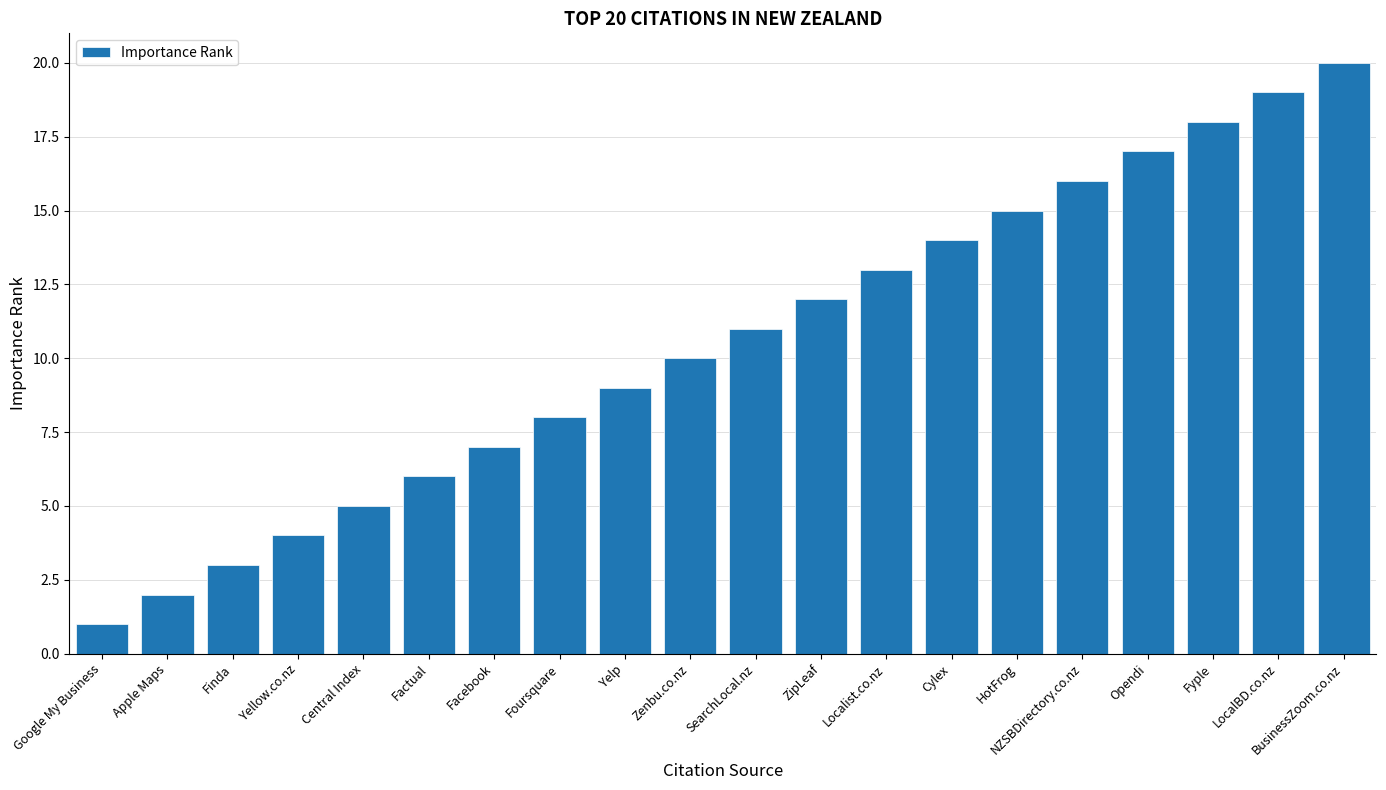

Reading left to right, what are all the values shown in this chart?

Google My Business=1	Apple Maps=2	Finda=3	Yellow.co.nz=4	Central Index=5	Factual=6	Facebook=7	Foursquare=8	Yelp=9	Zenbu.co.nz=10	SearchLocal.nz=11	ZipLeaf=12	Localist.co.nz=13	Cylex=14	HotFrog=15	NZSBDirectory.co.nz=16	Opendi=17	Fyple=18	LocalBD.co.nz=19	BusinessZoom.co.nz=20